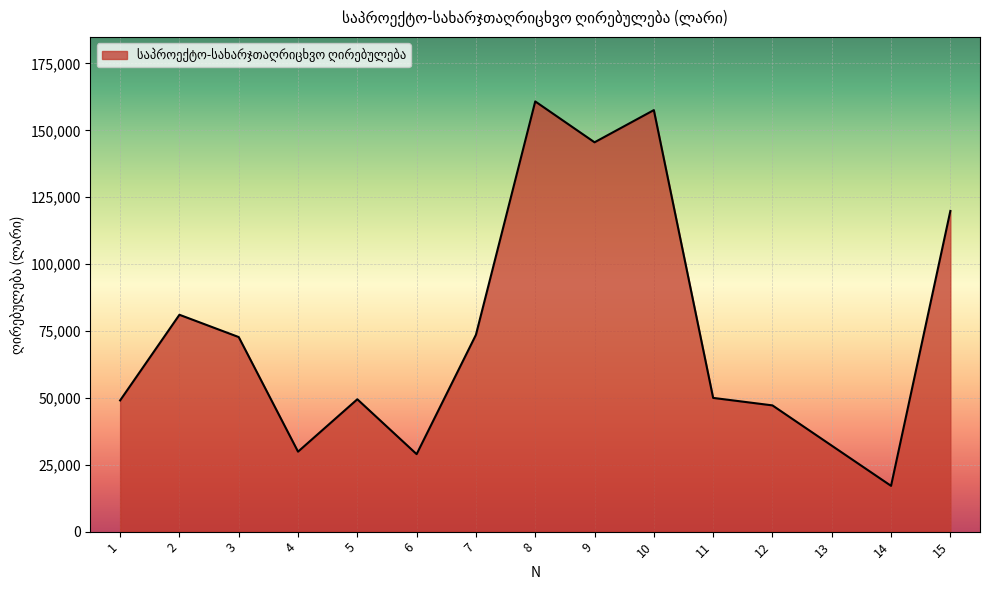

What is the average value?

74323.7